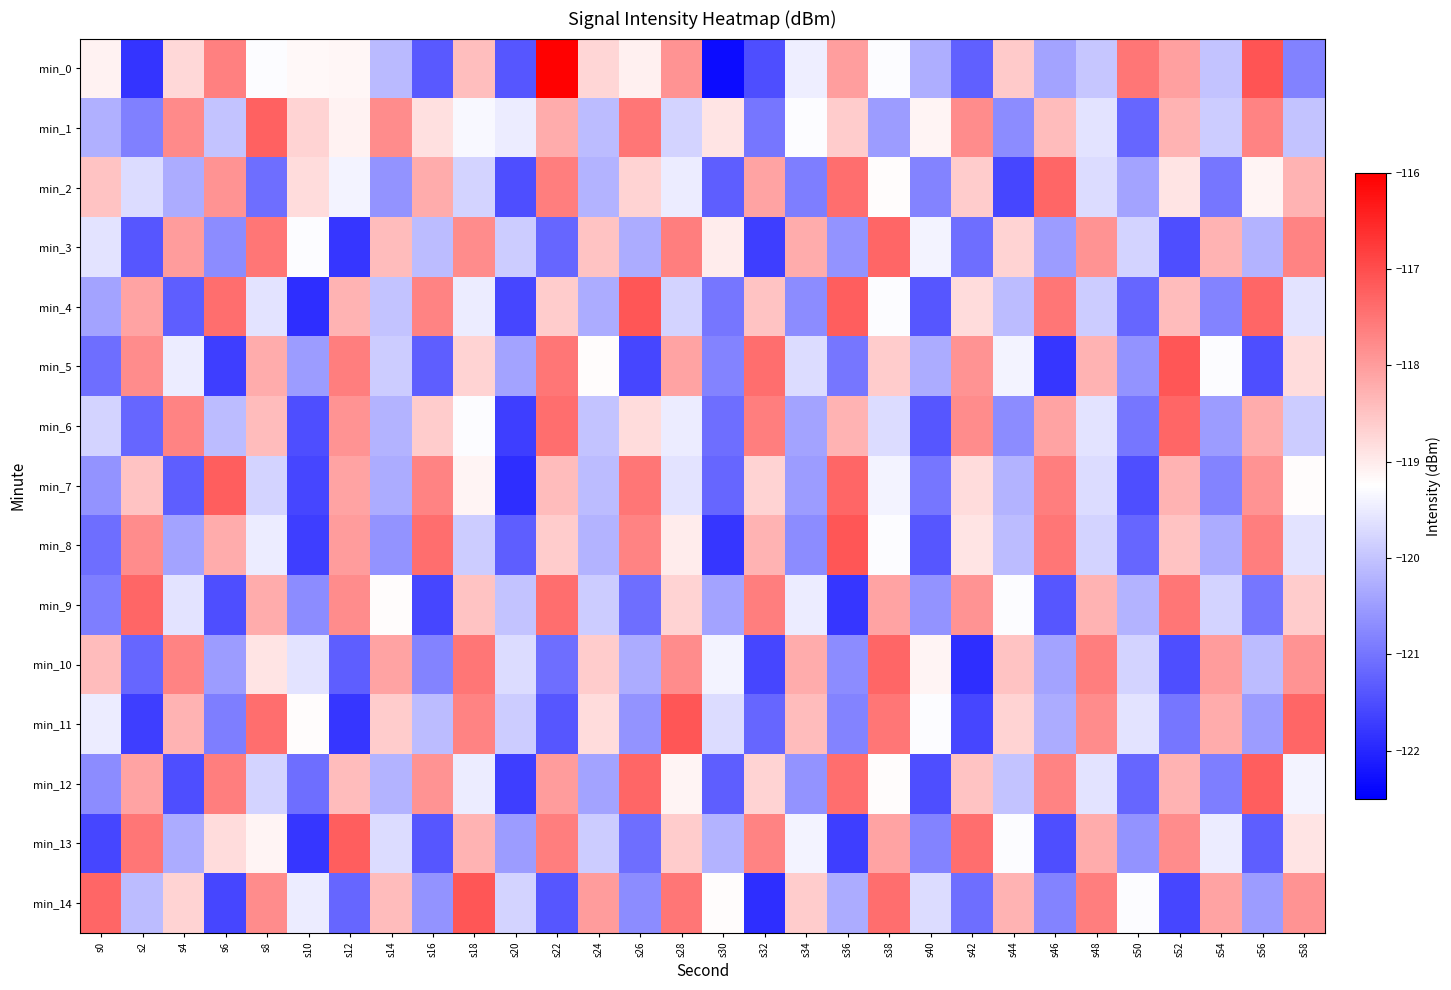

Which label corresponds to the largest value in the chart?

s22